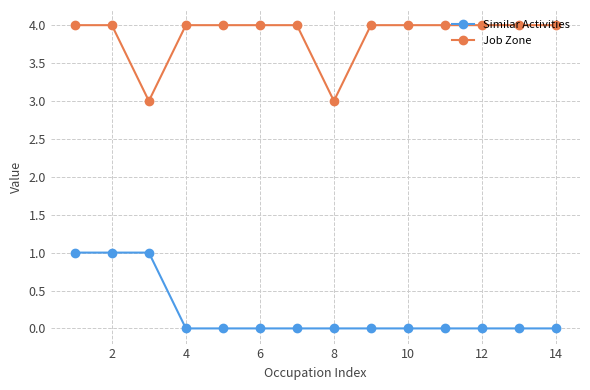

List the series in order of their overall mean, lowest first.

Similar Activities, Job Zone